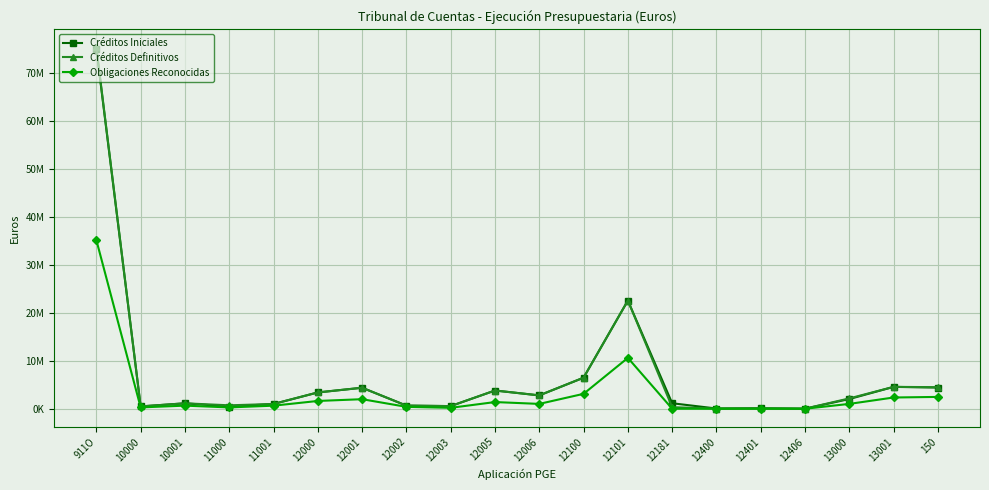

In Créditos Definitivos, how many points are higher than both neighbors (excluding endpoints)?

6